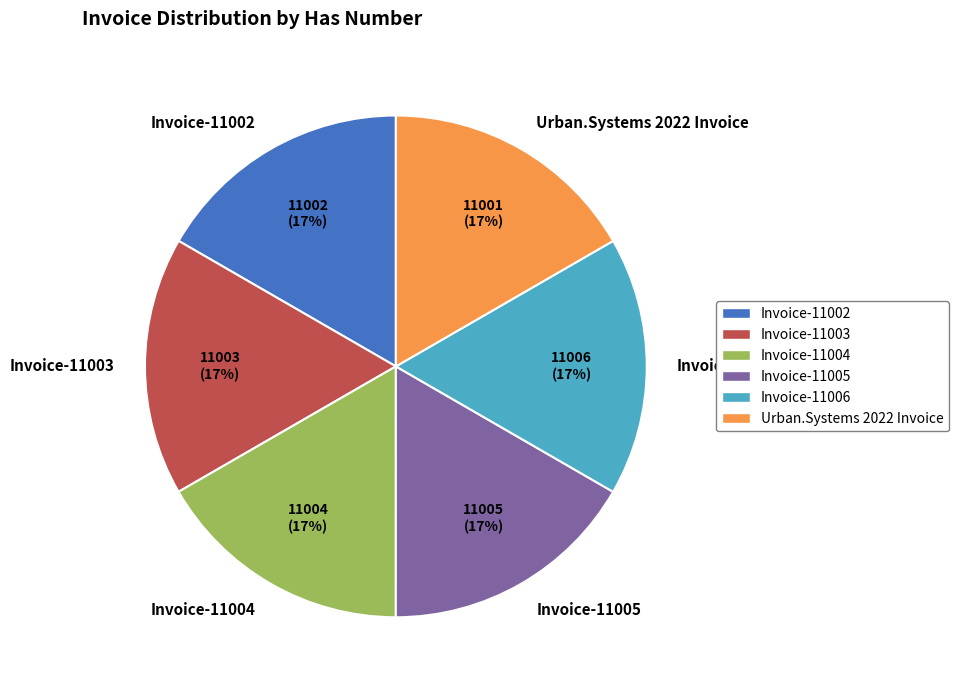

Count the number of slices in the pie.

6